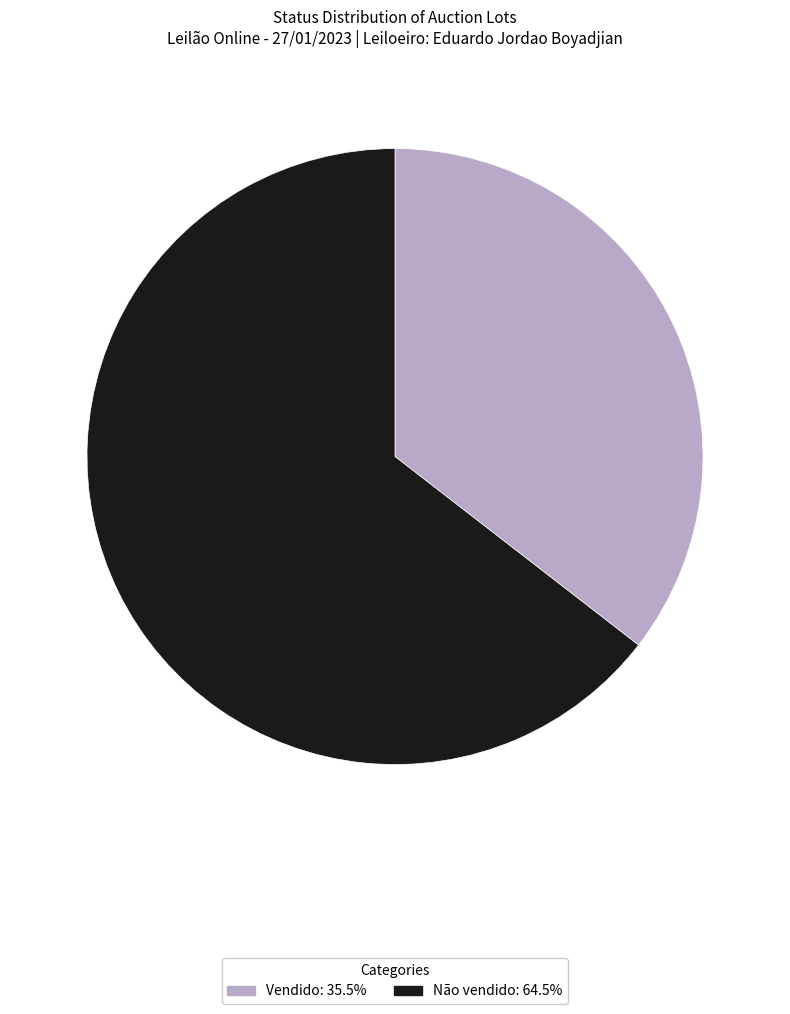

What is the largest slice in the pie chart?

Não vendido